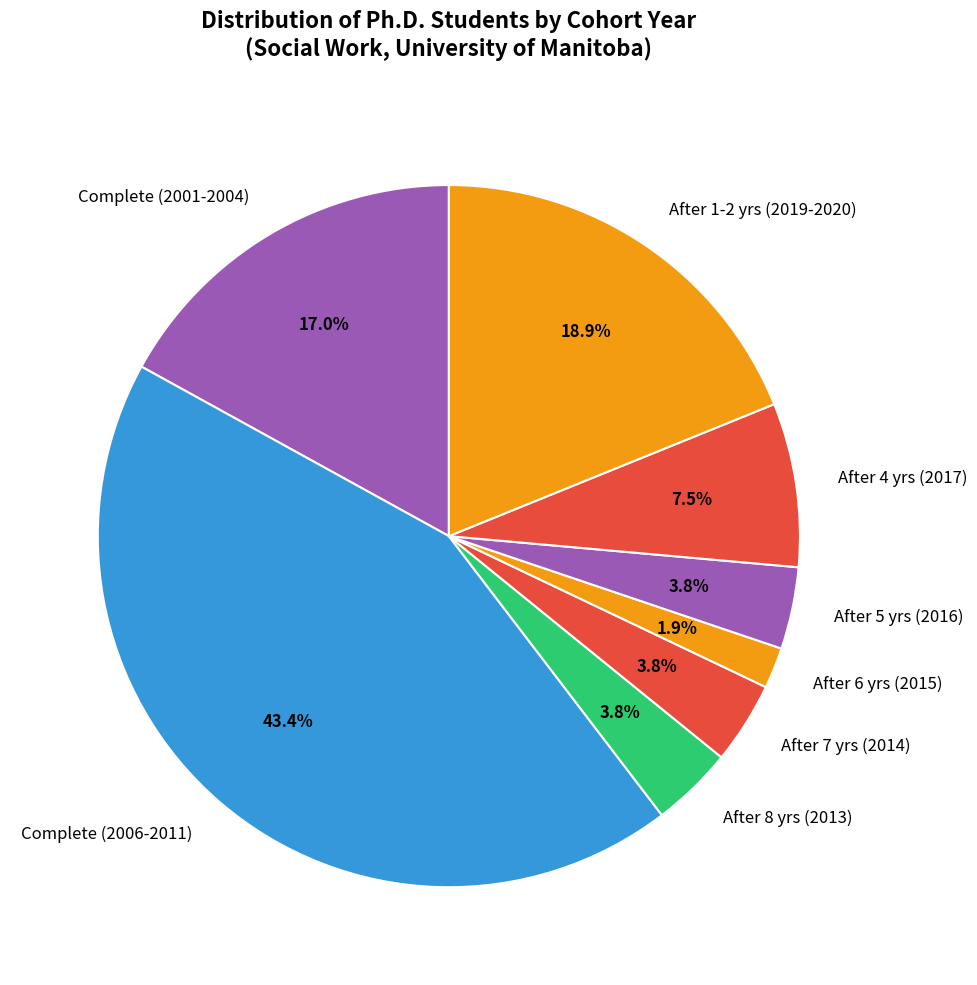

Combined, do After 8 yrs (2013) and After 7 yrs (2014) account for over 50%?

No